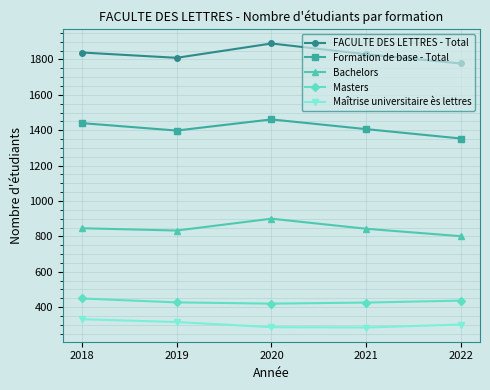

Where is the first local minimum for Bachelors?

2019